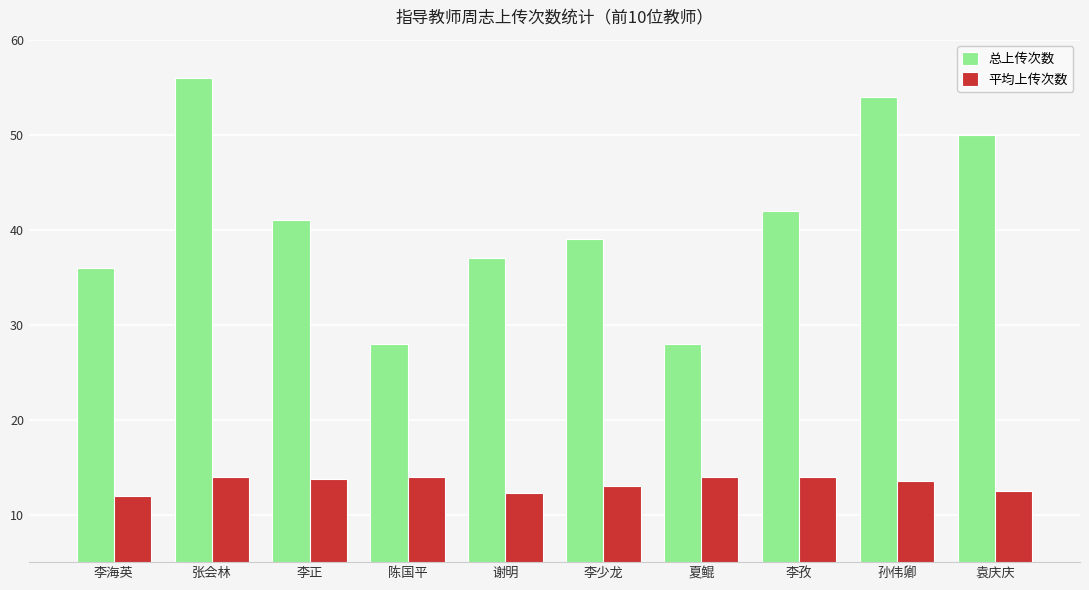

How many data points in 总上传次数 are less than 41?

5